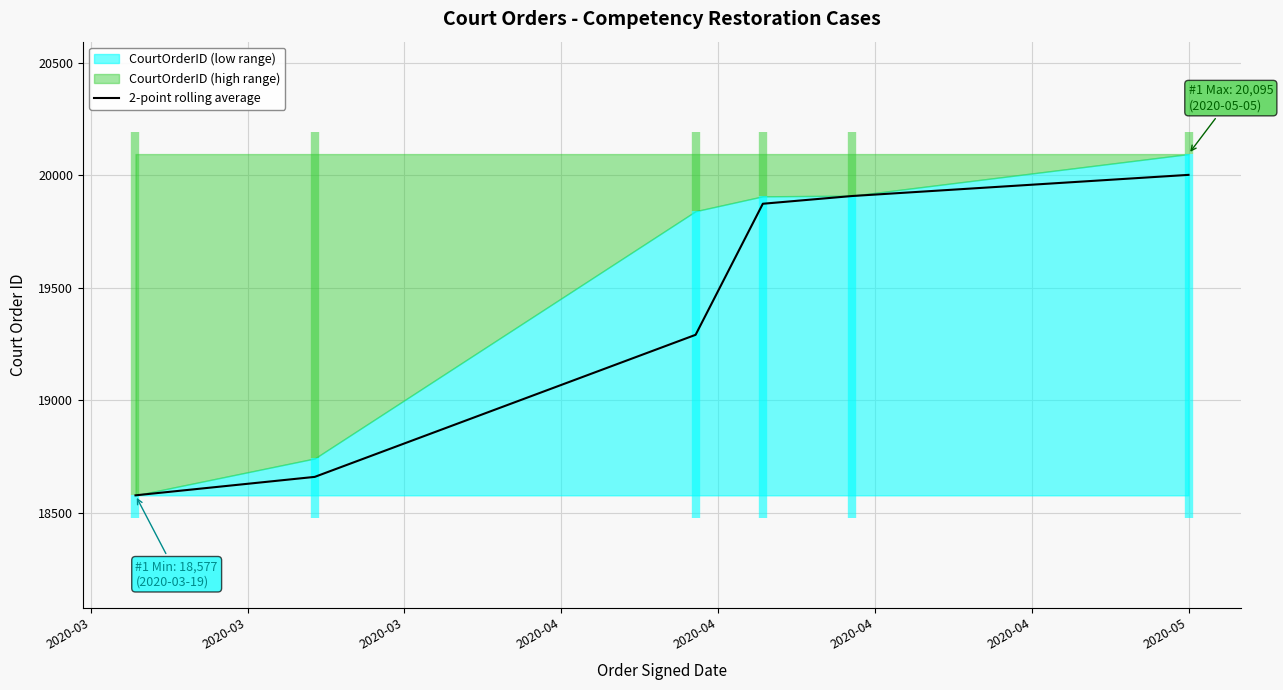

Reading left to right, transcribe all the data shown in this chart.

18577.0	18659.0	19291.0	19874.0	19908.5	20002.5